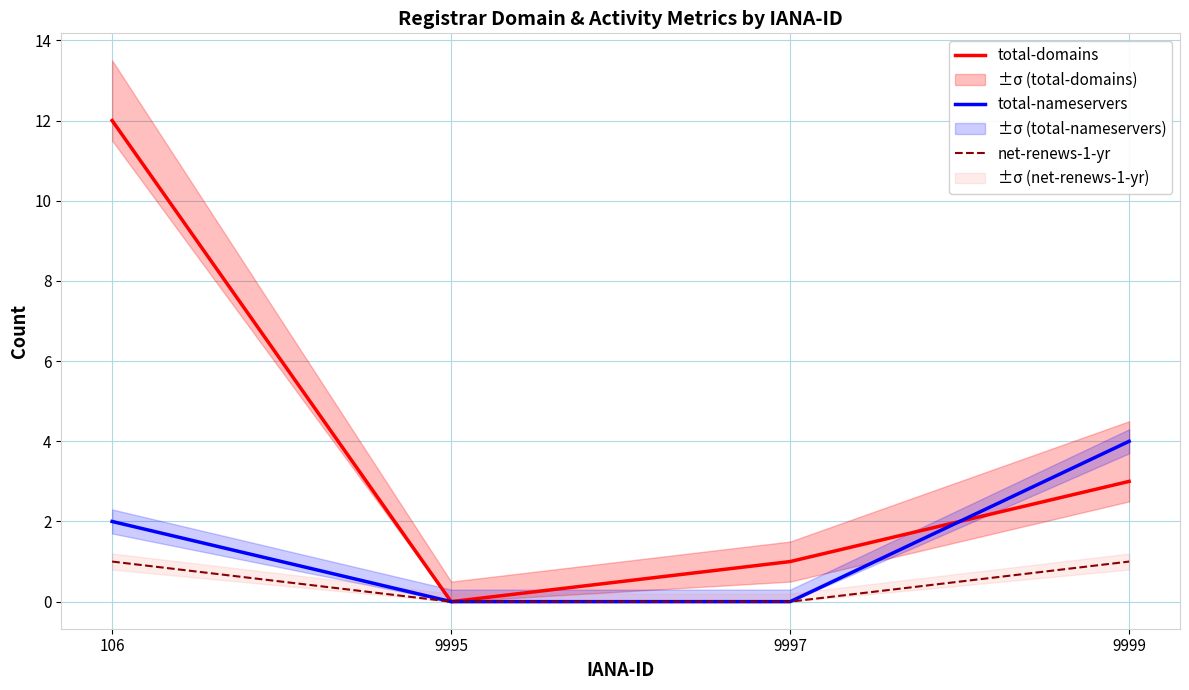

What is the difference between the second highest and second lowest values in the total-domains series?

2